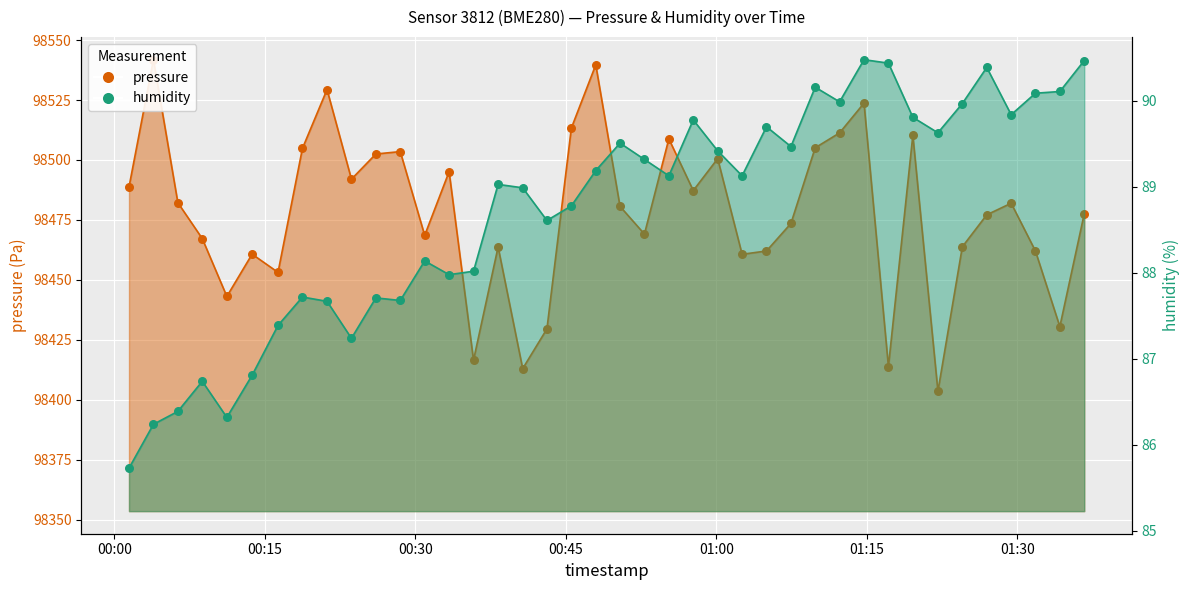

Which series contains the highest Y value?

pressure